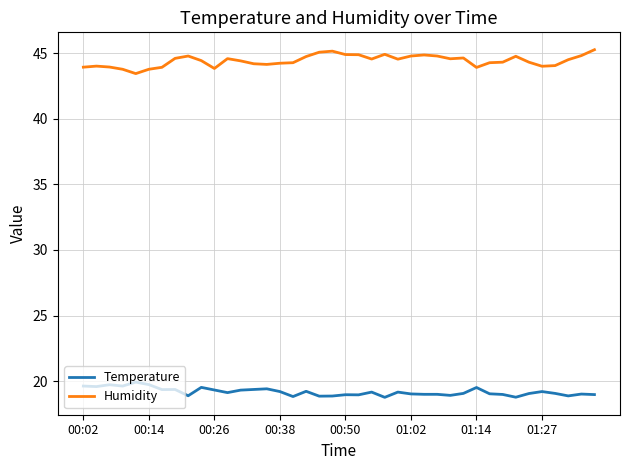

True or false: Temperature and Humidity cross at least once.

False